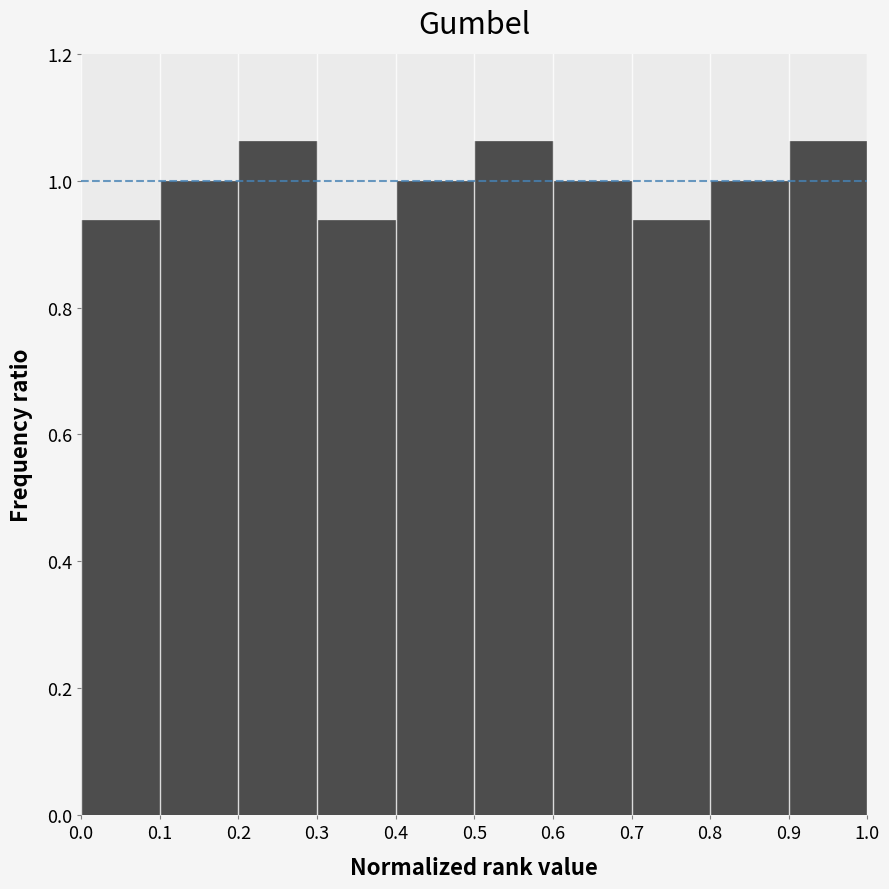

Reading left to right, transcribe this chart: for each bar, give the range it covers on the x-axis and its height. The values are not printed on the chart, so give them approximately, as read against the axis.

0.0 to 0.1: 0.94
0.1 to 0.2: 1.00
0.2 to 0.3: 1.06
0.3 to 0.4: 0.94
0.4 to 0.5: 1.00
0.5 to 0.6: 1.06
0.6 to 0.7: 1.00
0.7 to 0.8: 0.94
0.8 to 0.9: 1.00
0.9 to 1.0: 1.06